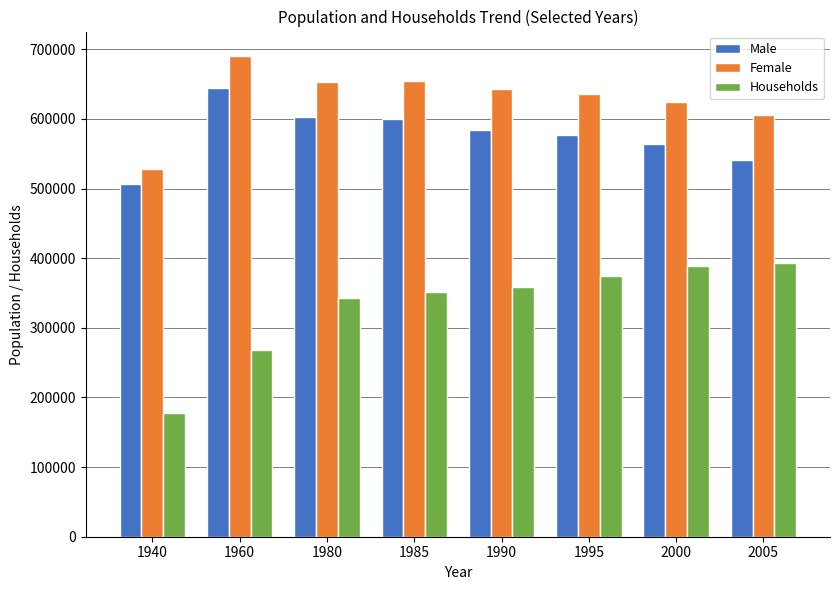

The Male series shows 362902 at 2000. True or false?

False